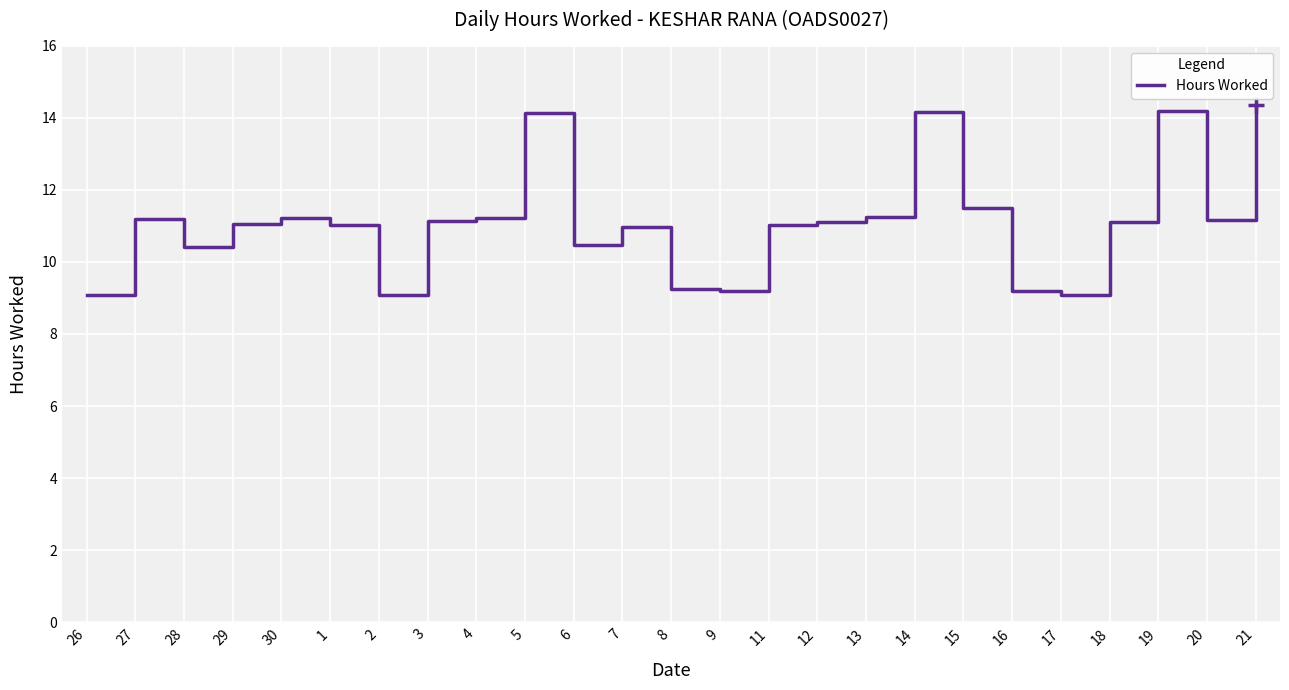

What value does the data have at 20?

11.2